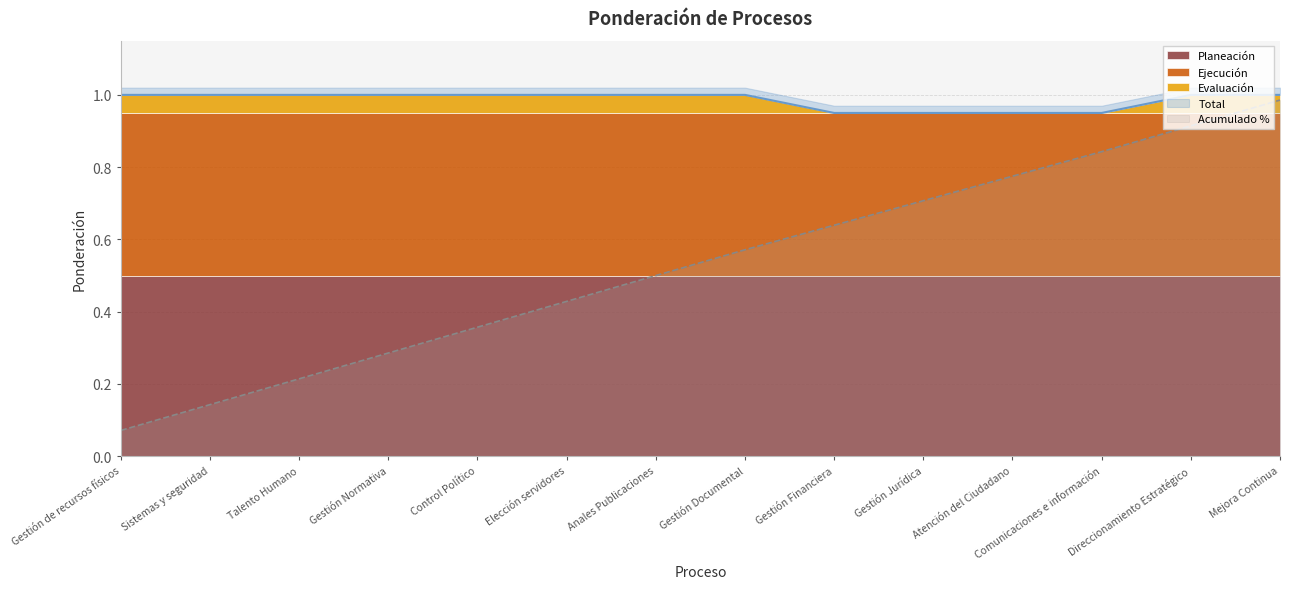

What is the sum of the Ejecución values at Gestión de recursos físicos and Mejora Continua?

0.9